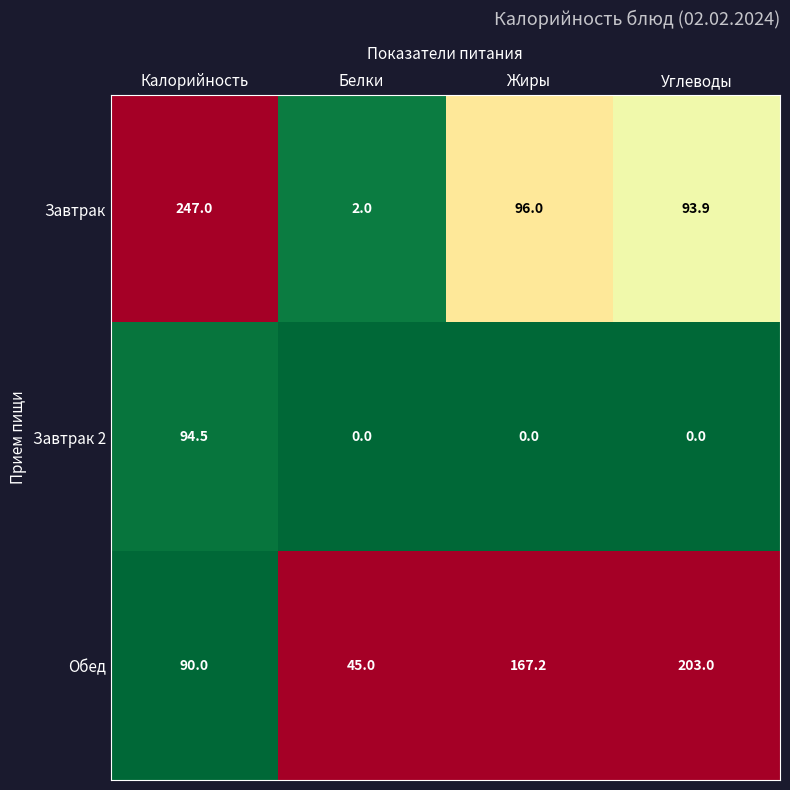

What is the approximate value of Завтрак at Калорийность?

247.0